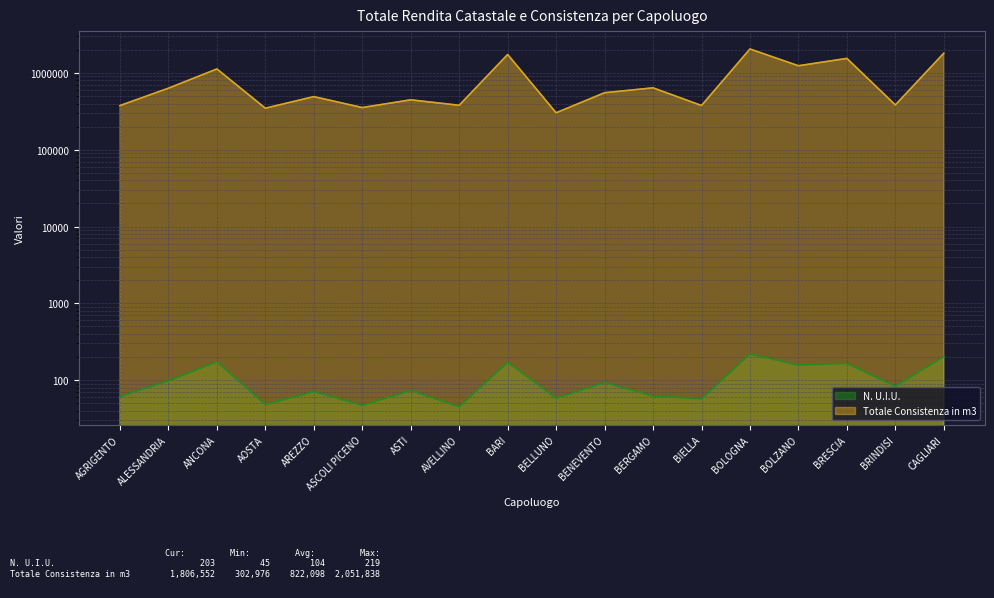

Rank the series at BERGAMO from lowest to highest value.

N. U.I.U., Totale Consistenza in m3